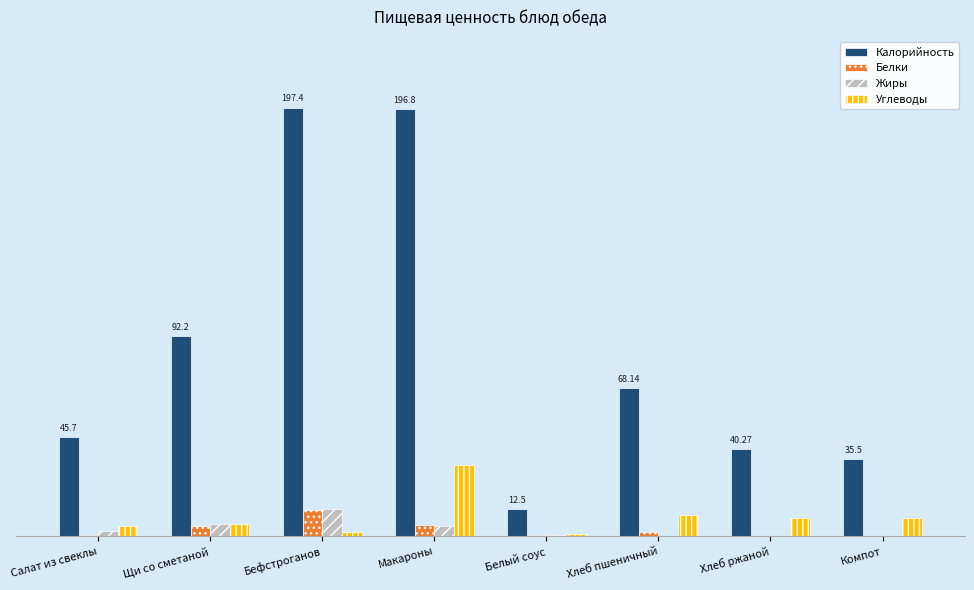

Which series has the largest range (max minus min)?

Калорийность